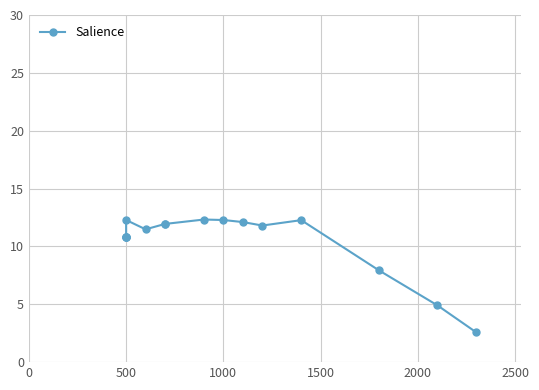

What is the smallest value displayed?

2.6